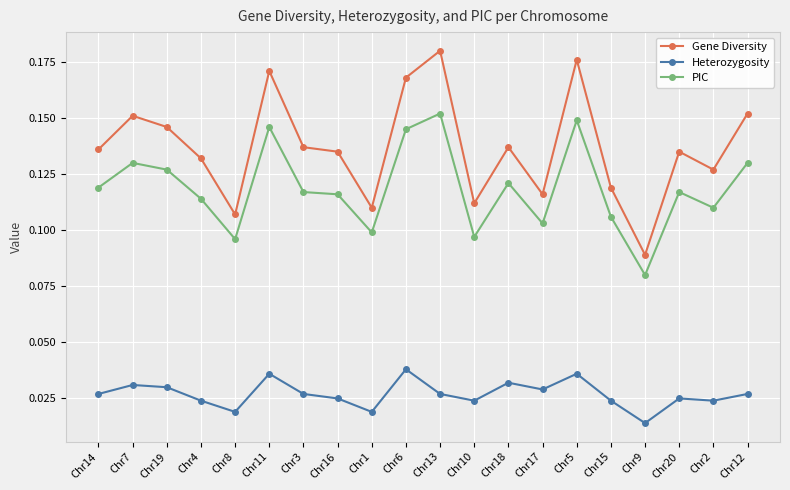

Which category has the lowest value in the Heterozygosity series?

Chr9